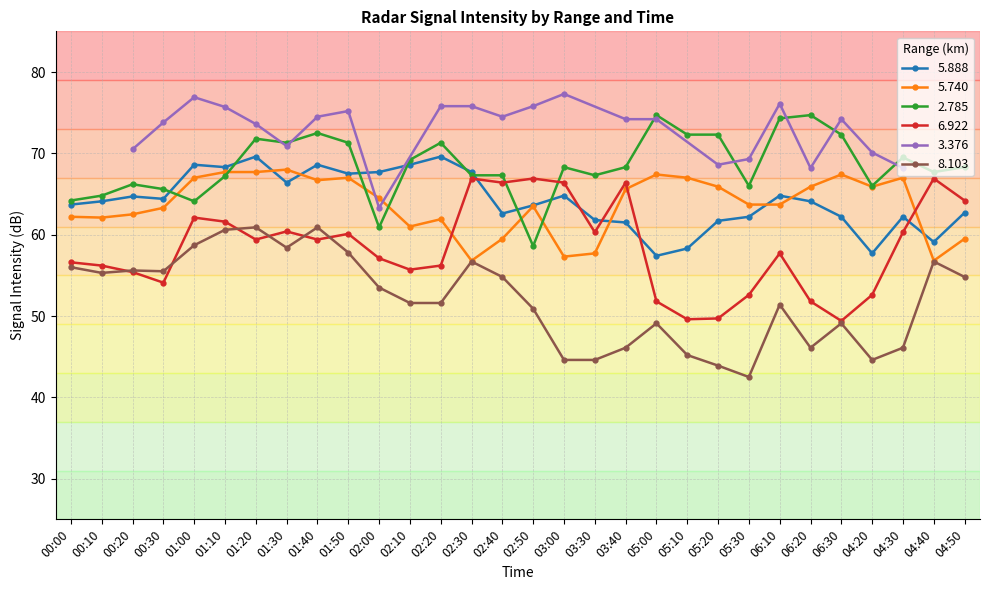

What is the value of the 5.888 point at the 24th from the left?

64.8